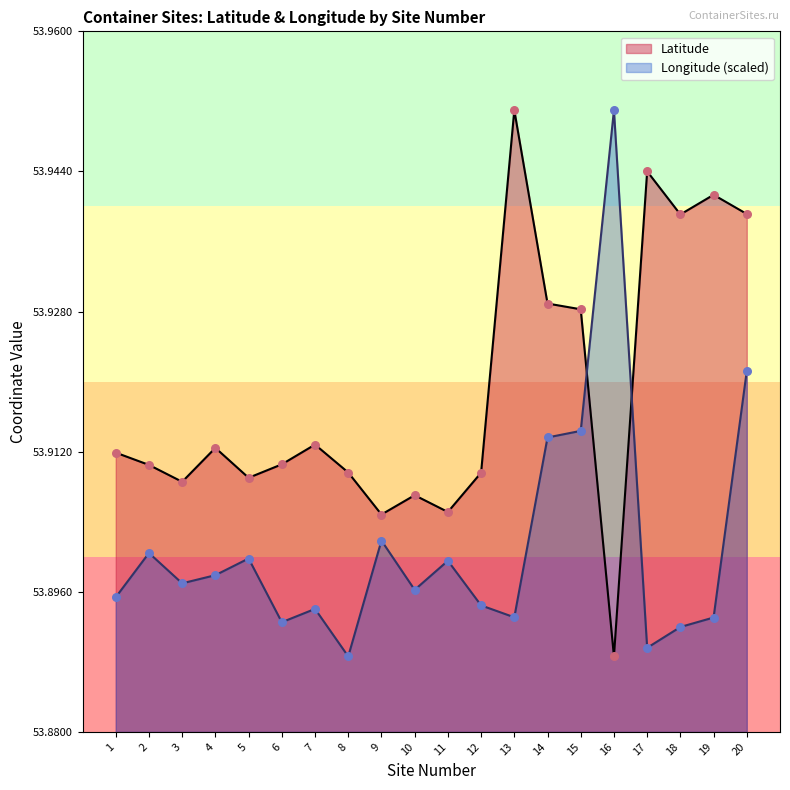

What are all the series names shown in the legend?

Latitude, Longitude (scaled)